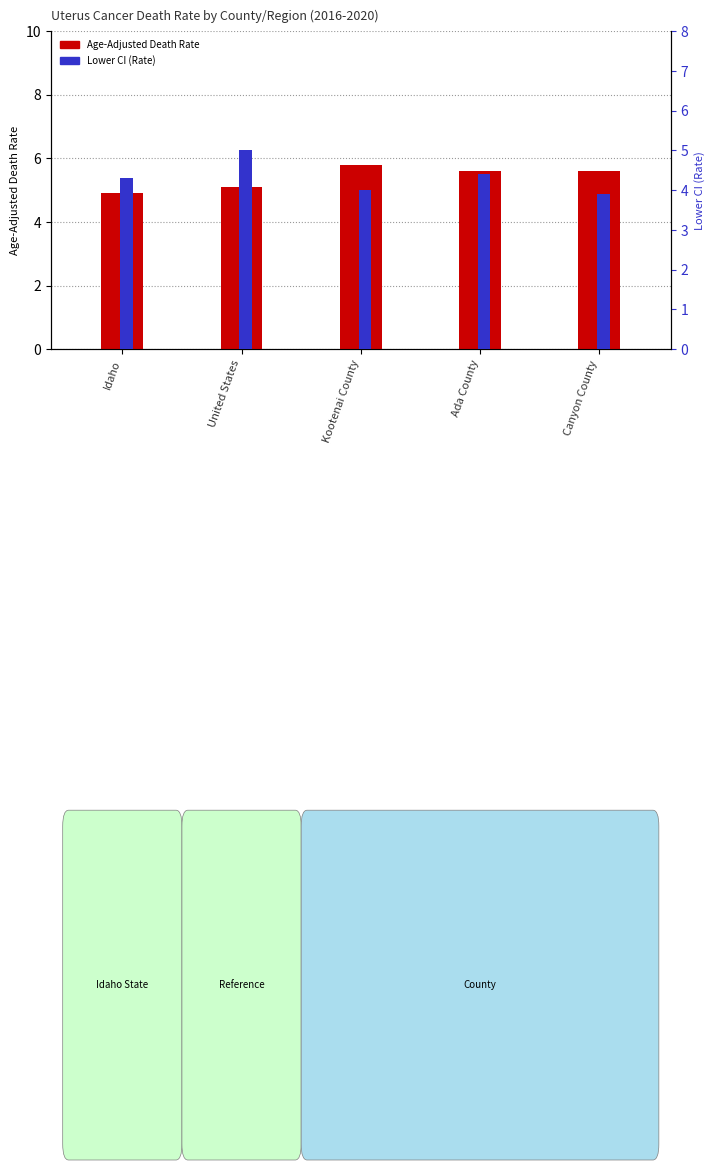

The Lower CI (Rate) series shows 4.0 at Kootenai County. True or false?

True